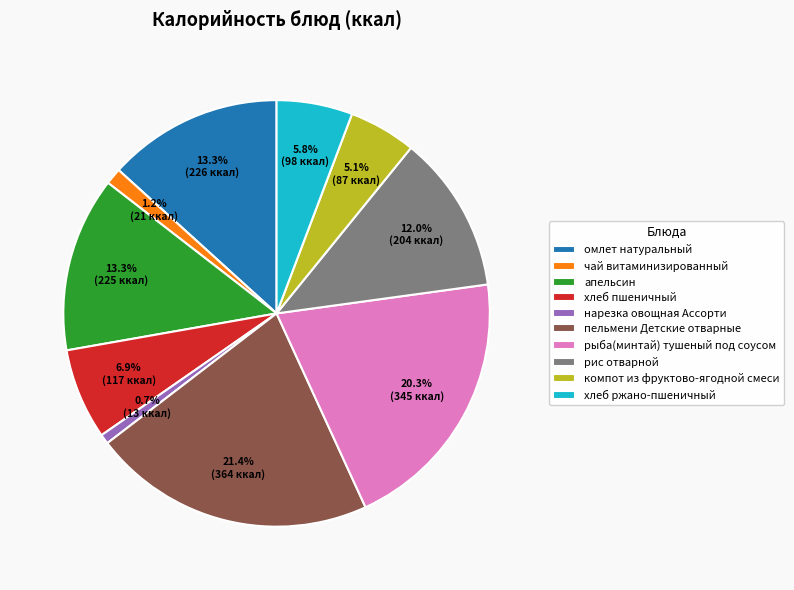

What percentage do компот из фруктово-ягодной смеси and апельсин together represent?

18.4%